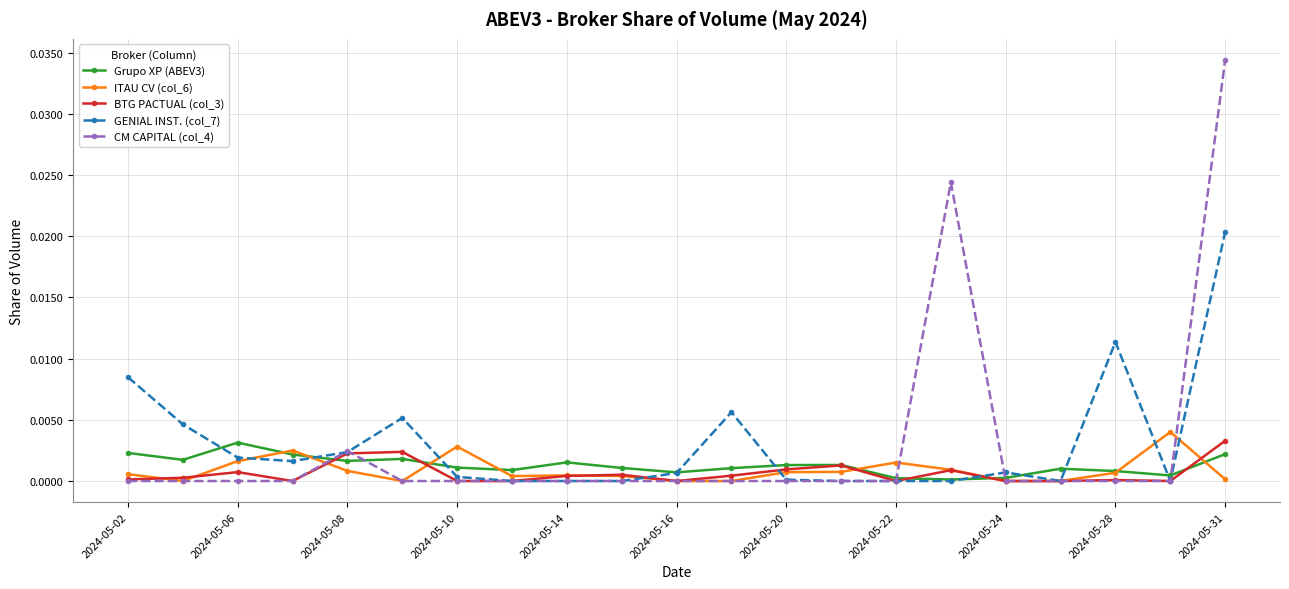

Which series has the largest range (max minus min)?

CM CAPITAL (col_4)